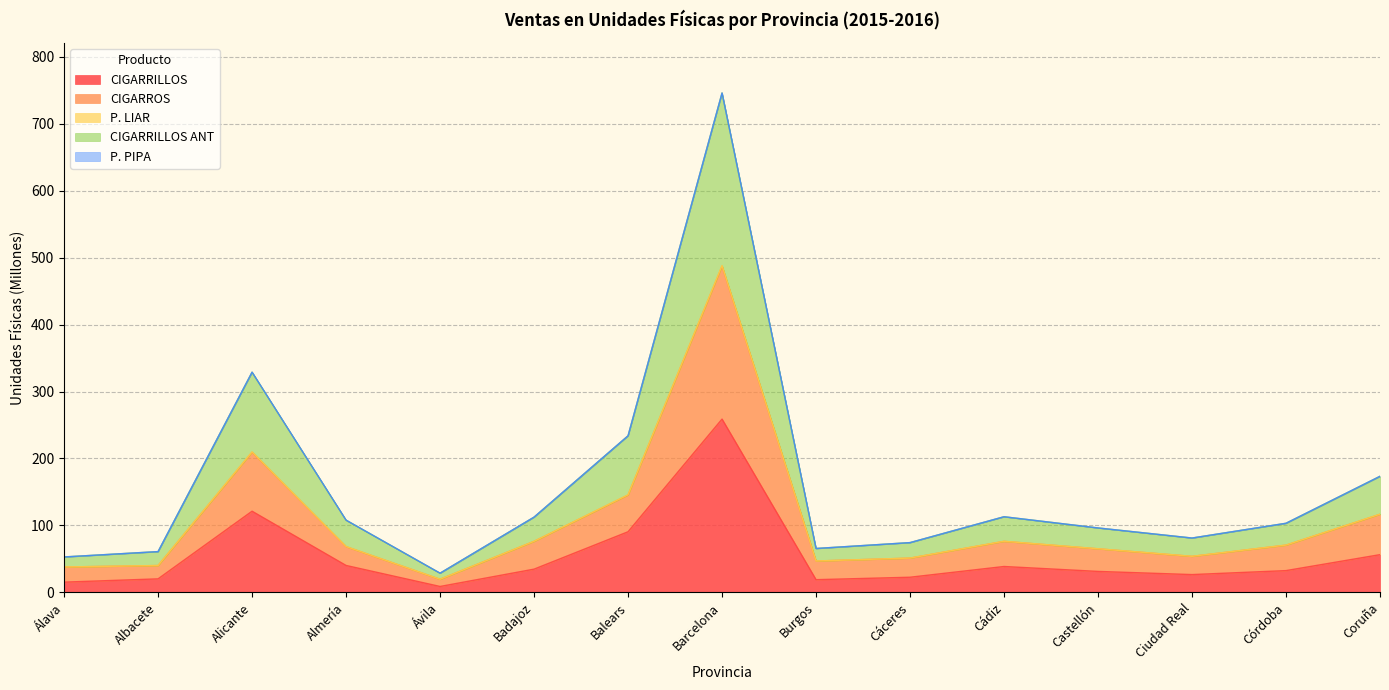

At which label does CIGARRILLOS reach its peak?

Barcelona